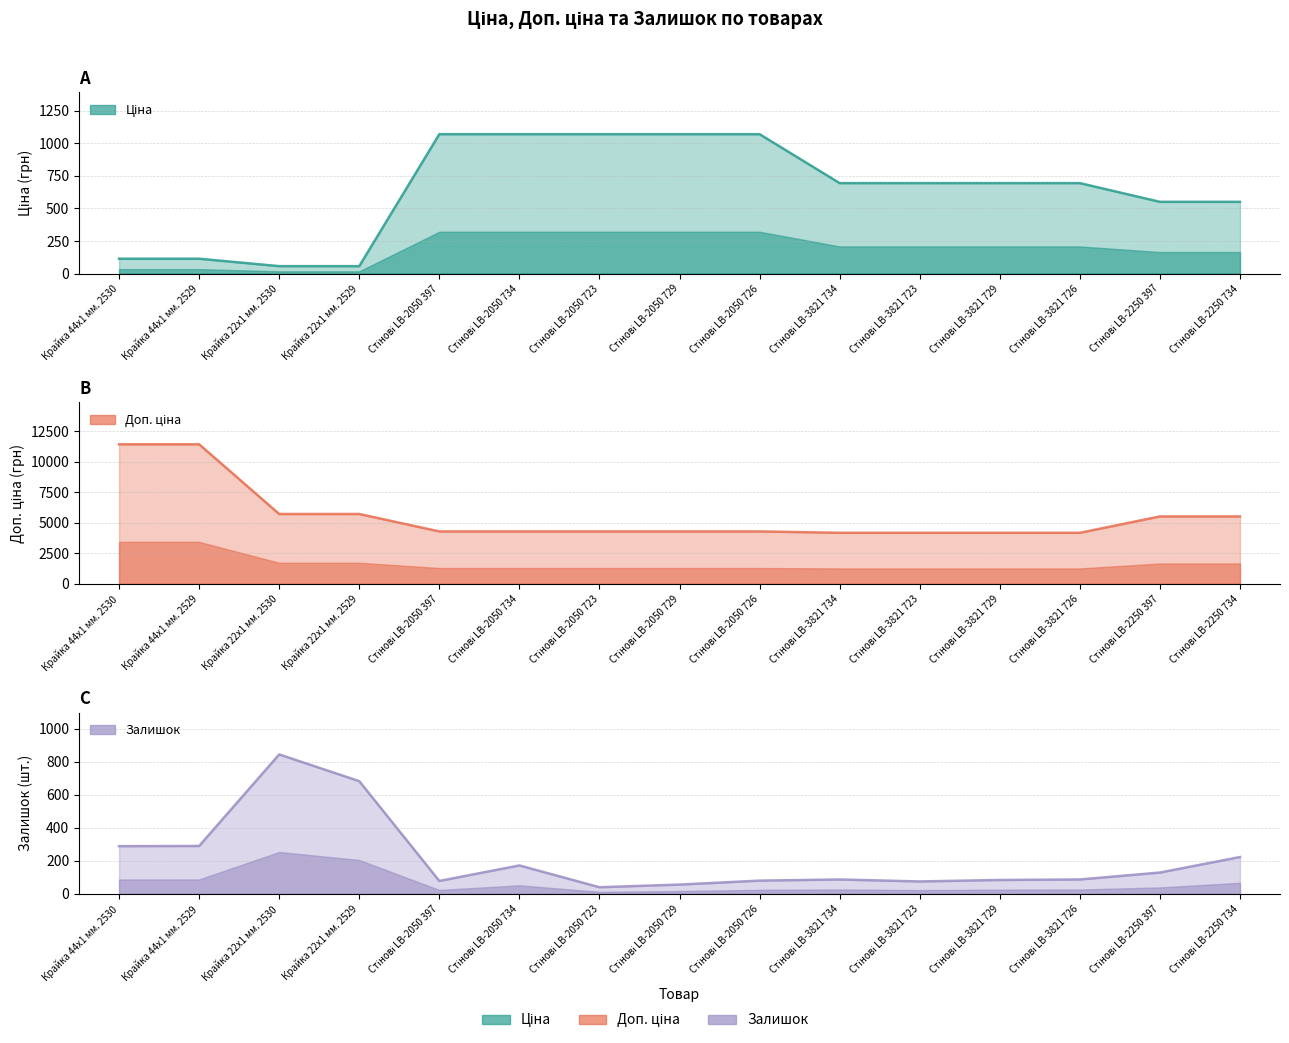

Is it true that Доп. ціна equals 6866.6 at Крайка 44x1 мм. 2529?

False